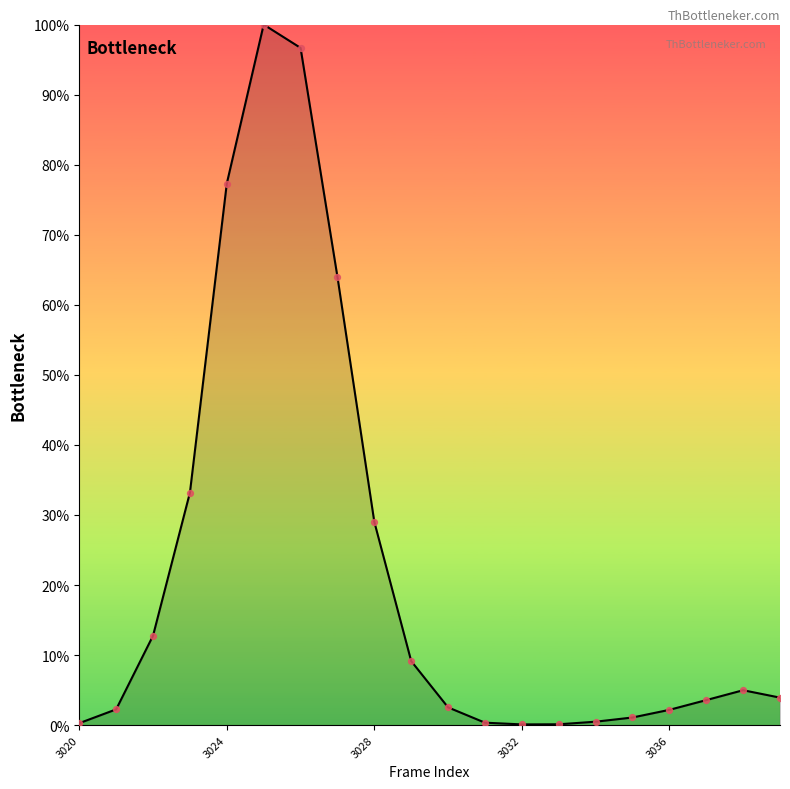

What is the maximum value shown in the chart?

100.0